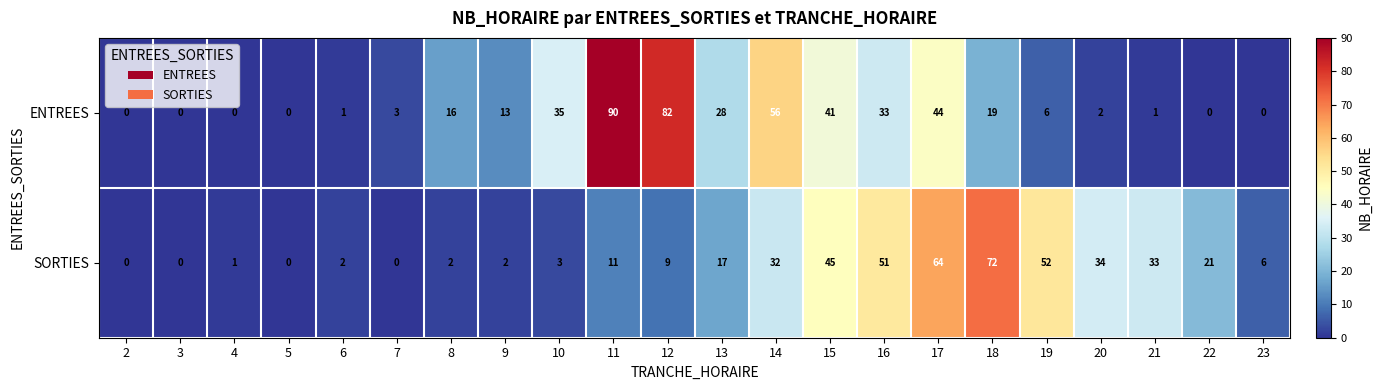

How many values in SORTIES are above zero?

18